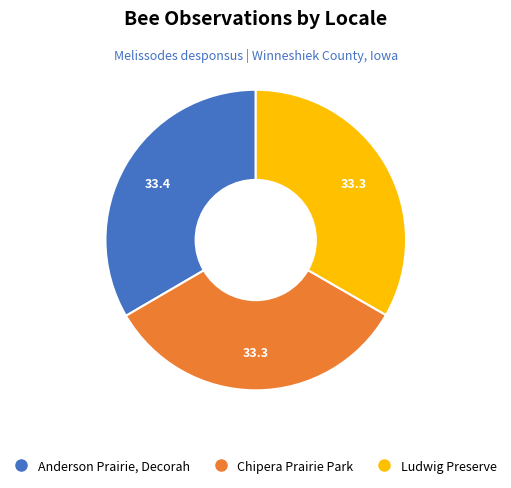

Is Anderson Prairie, Decorah the majority of the pie?

No